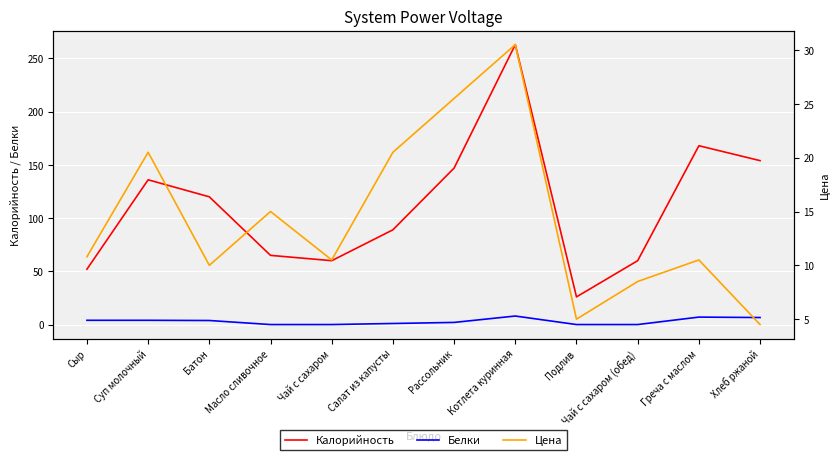

How many distinct data groups are displayed?

3